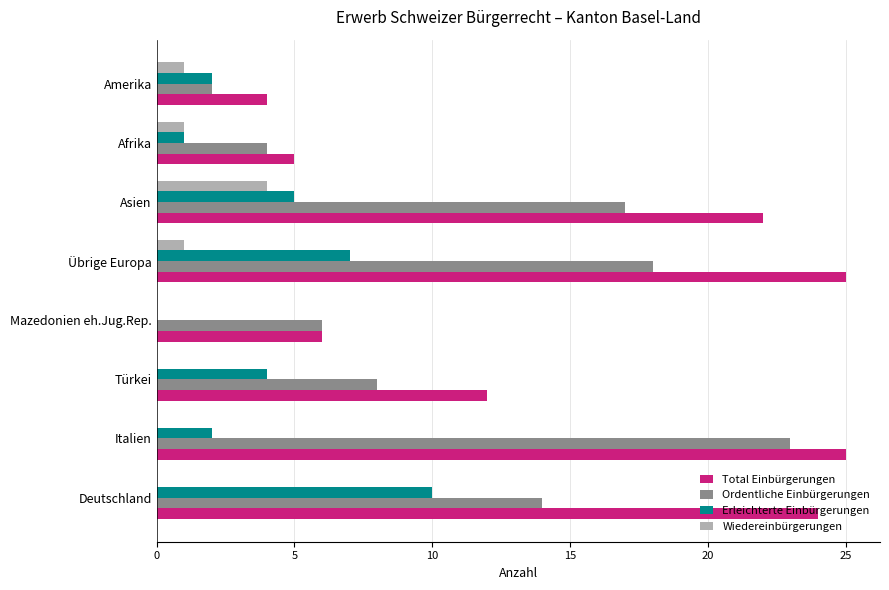

How many Wiedereinbürgerungen values are between 0 and 1?

7